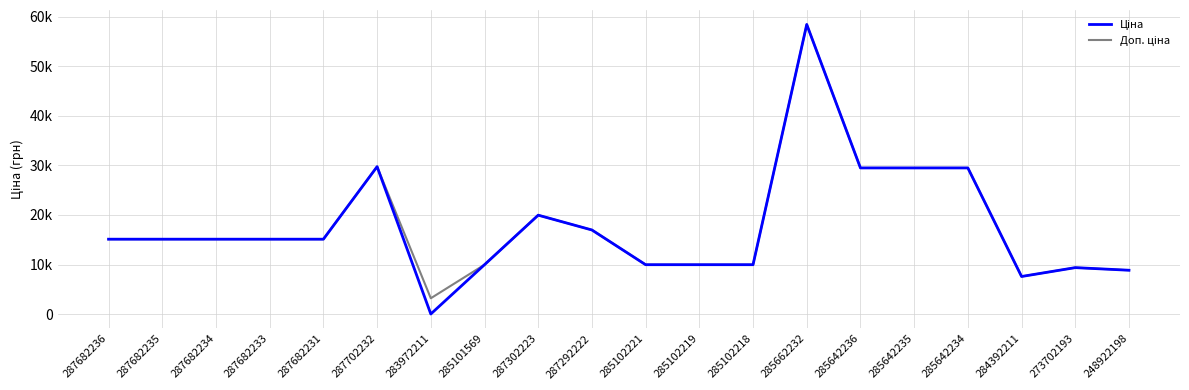

Does the chart have visible grid lines?

Yes